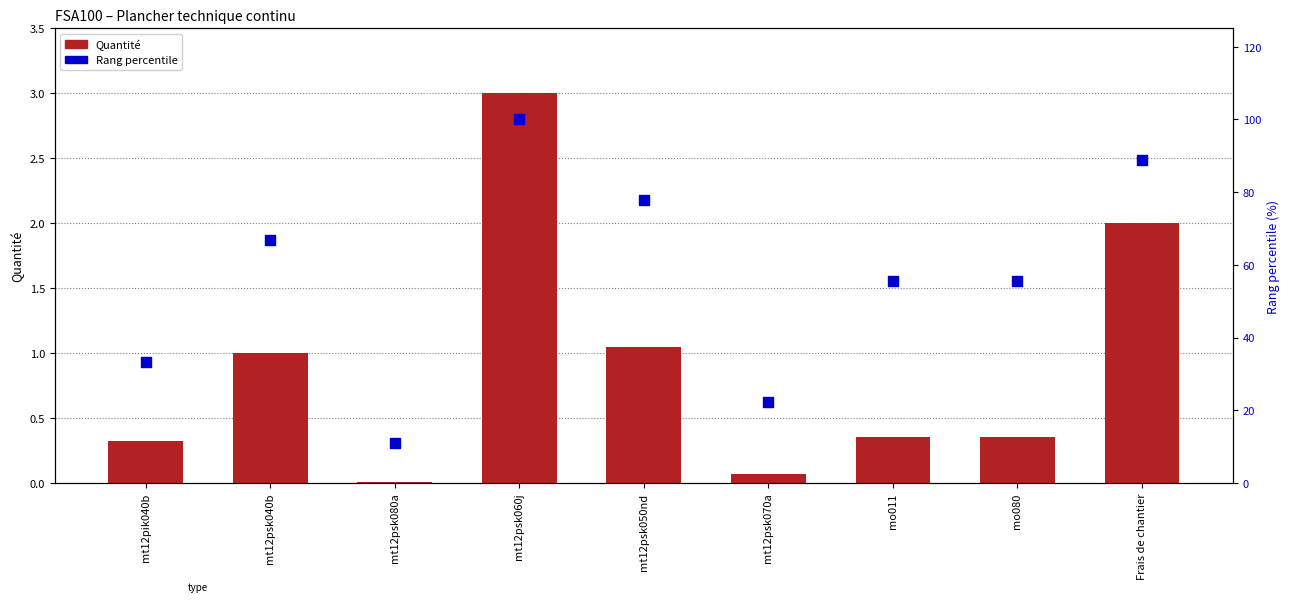

Which series contains the lowest Y value?

Quantité